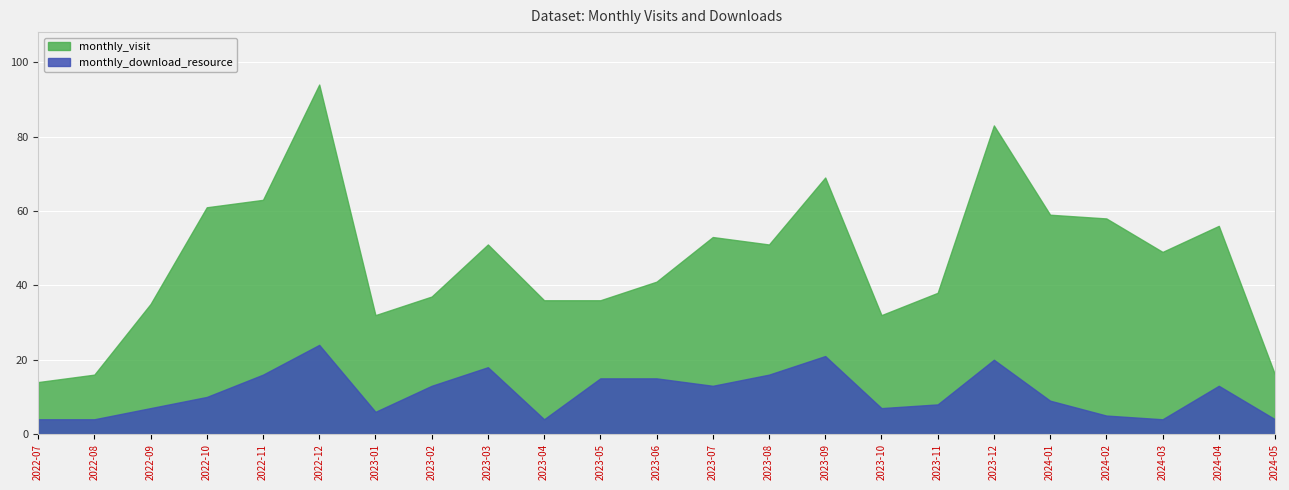

Which series changed the most between 2023-07 and 2023-12?

monthly_visit